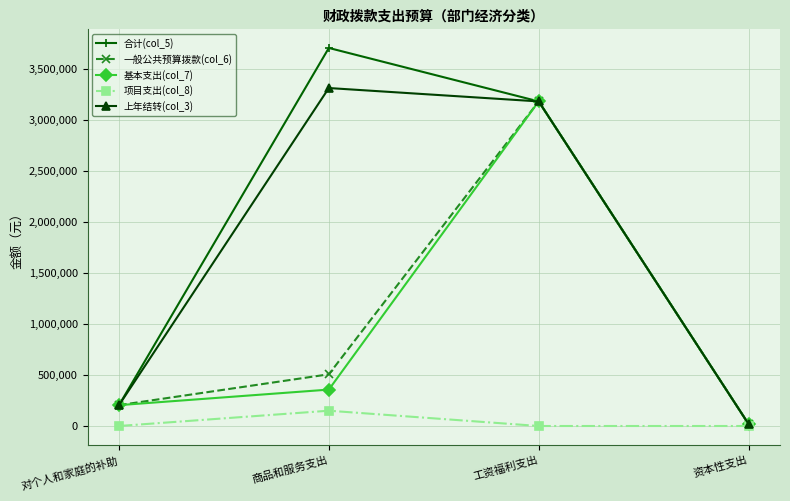

Reading right to left, transcribe all the data shown in this chart.

合计(col_5): 20000	3182821	3707078	204525
一般公共预算拨款(col_6): 20000	3182821	507078	204525
基本支出(col_7): 20000	3182821	357078	204525
项目支出(col_8): 0	0	150000	0
上年结转(col_3): 20000	3182821	3314020	204525